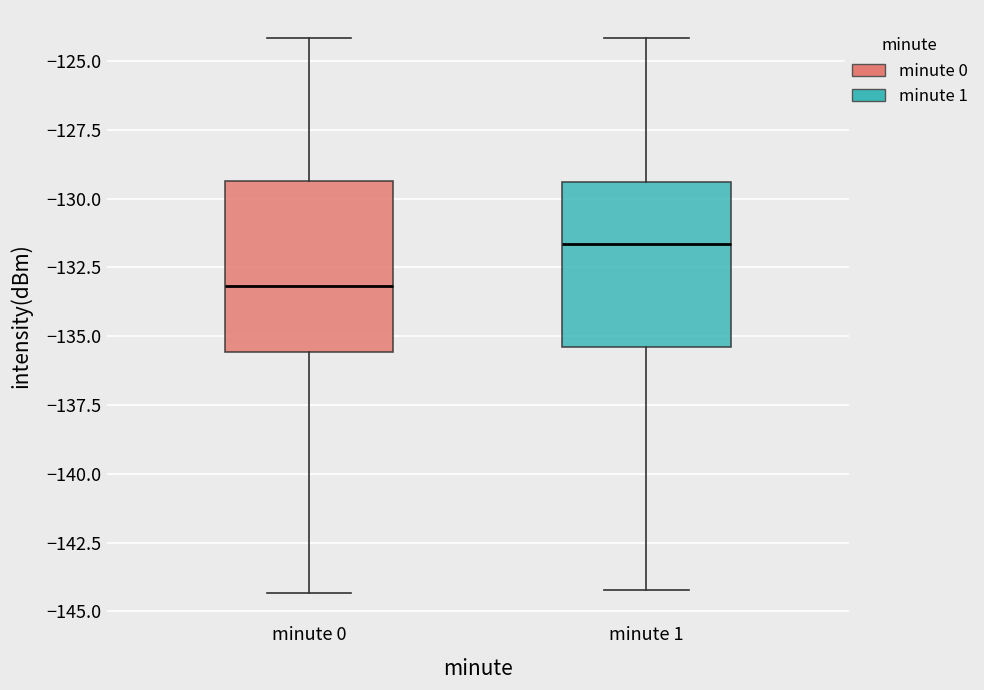

Which box's median line is the highest?

minute 1